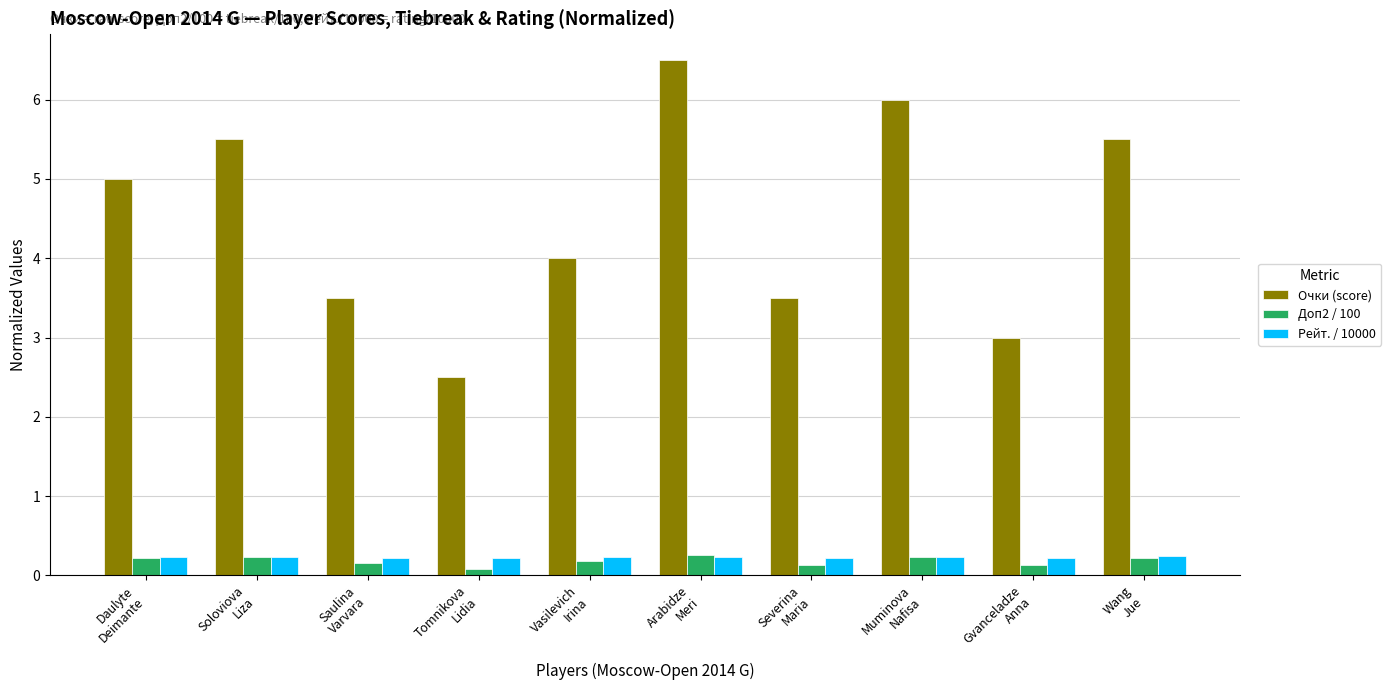

How many Доп2 / 100 values are between 0 and 1?

10